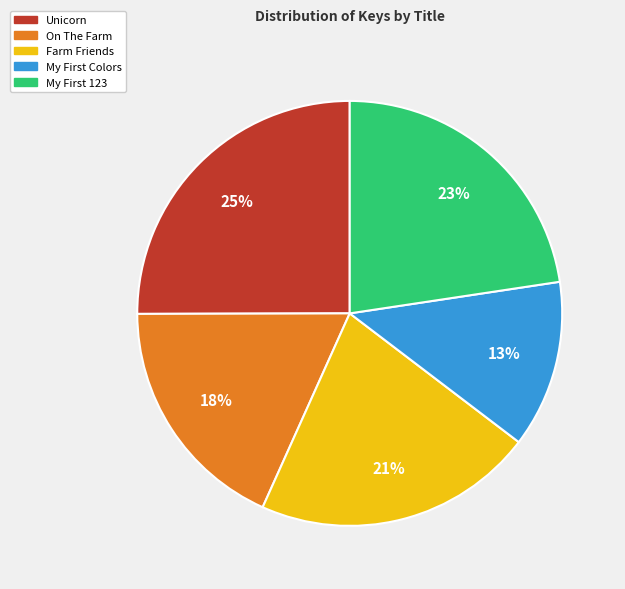

How many segments does this pie chart have?

5